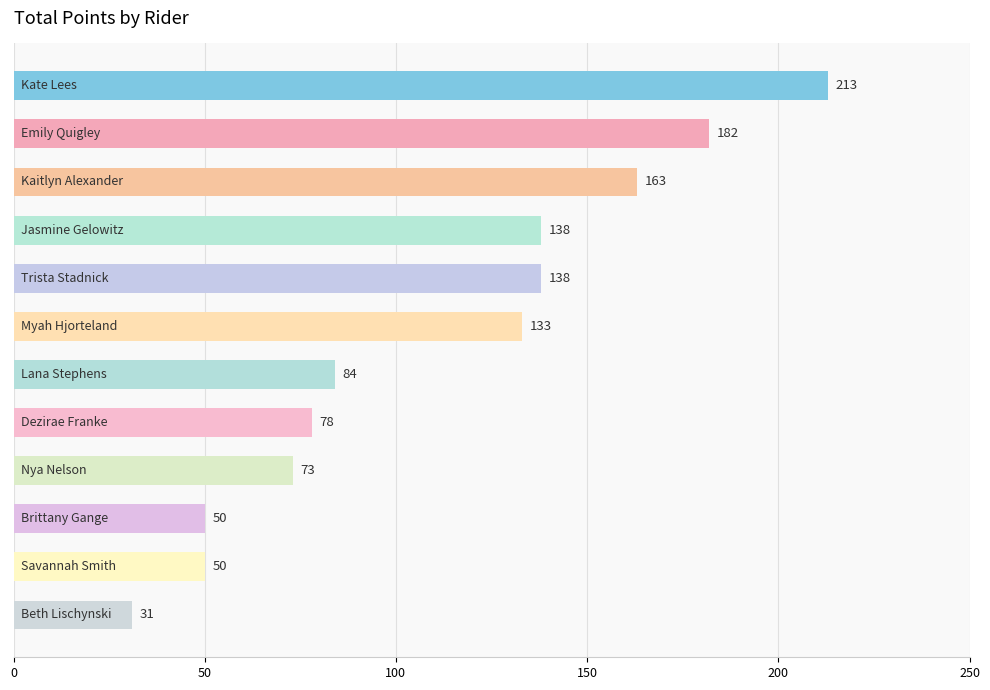

What is the smallest value displayed?

31